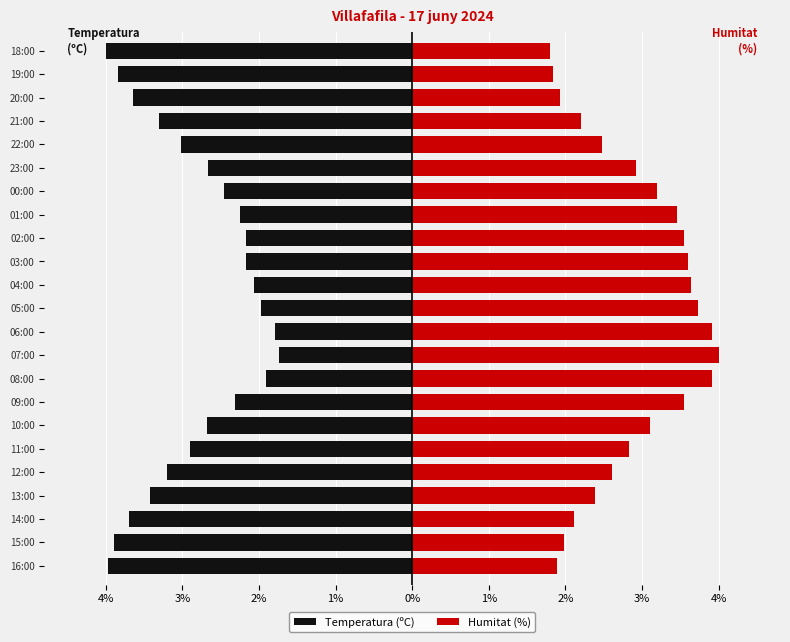

Which series has the widest spread of values?

Temperatura (ºC)